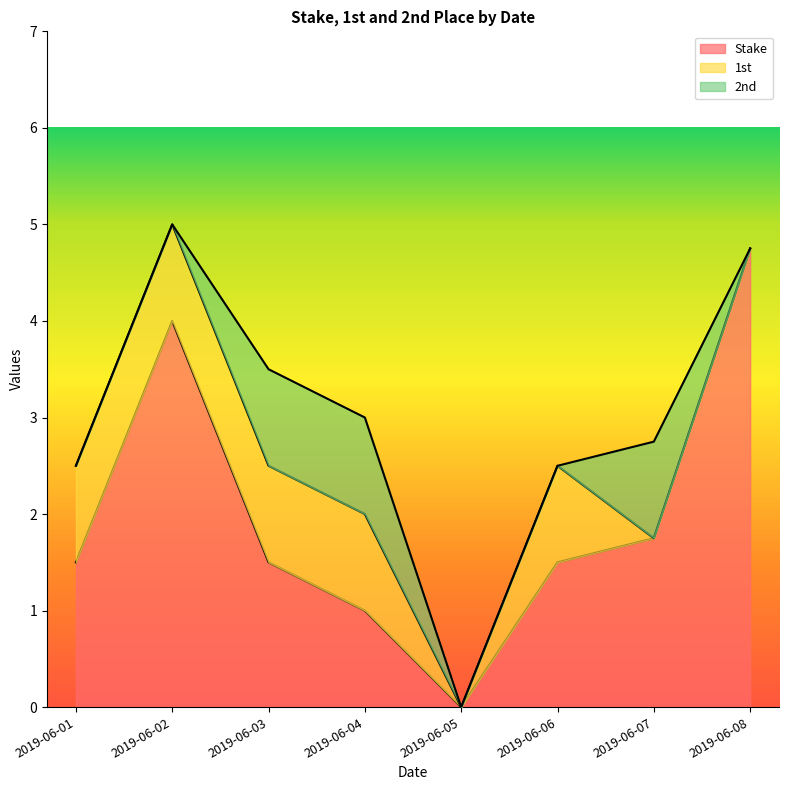

Rank the categories by 2nd value from lowest to highest.

2019-06-01, 2019-06-02, 2019-06-05, 2019-06-06, 2019-06-08, 2019-06-03, 2019-06-04, 2019-06-07